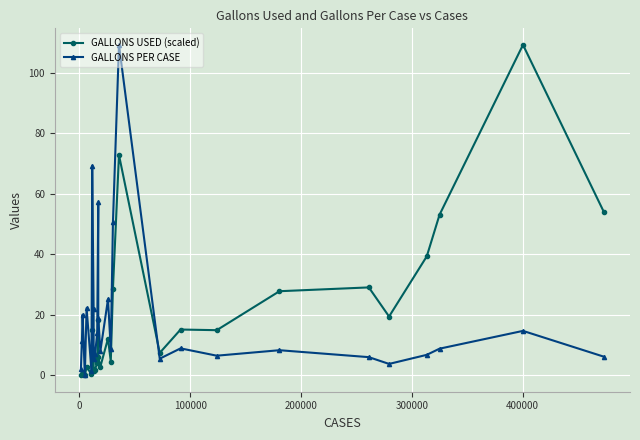

What is the maximum value for GALLONS PER CASE?

109.2